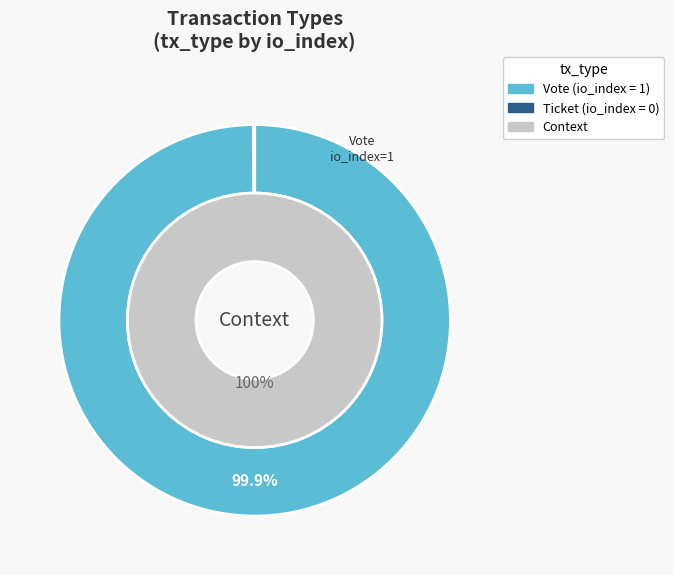

How many segments does this pie chart have?

2